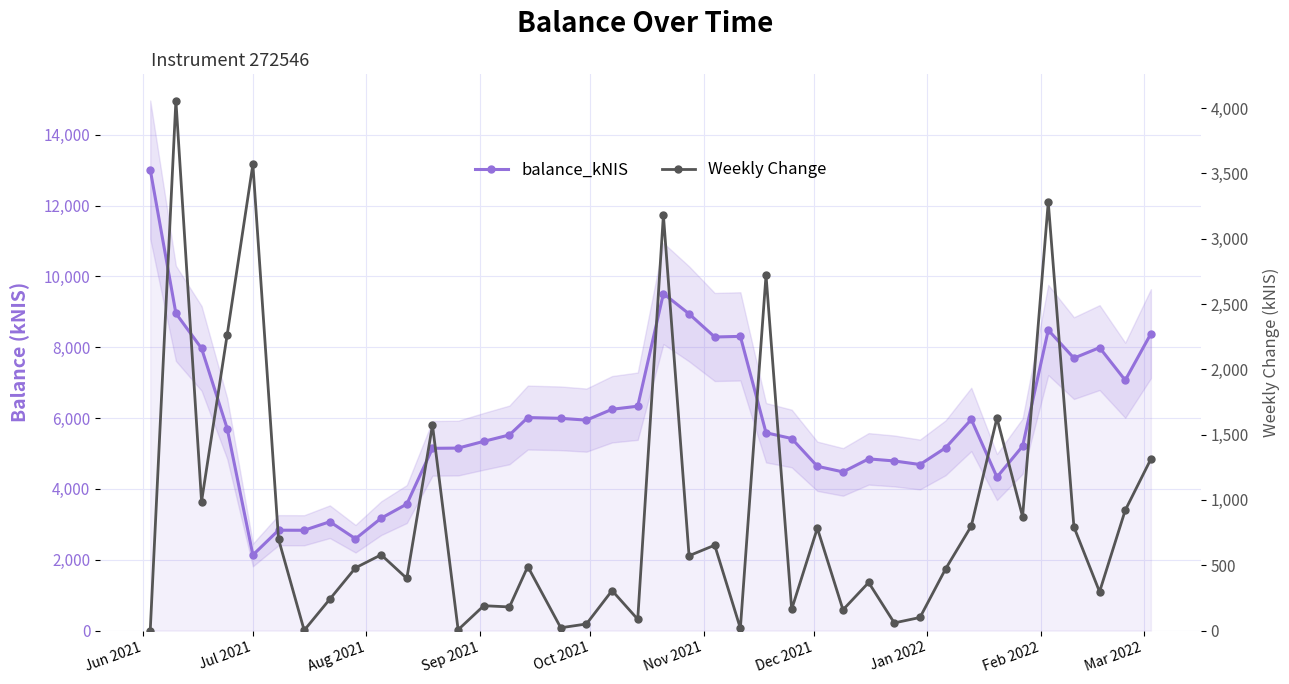

In Weekly Change, how many points are higher than both neighbors (excluding endpoints)?

14